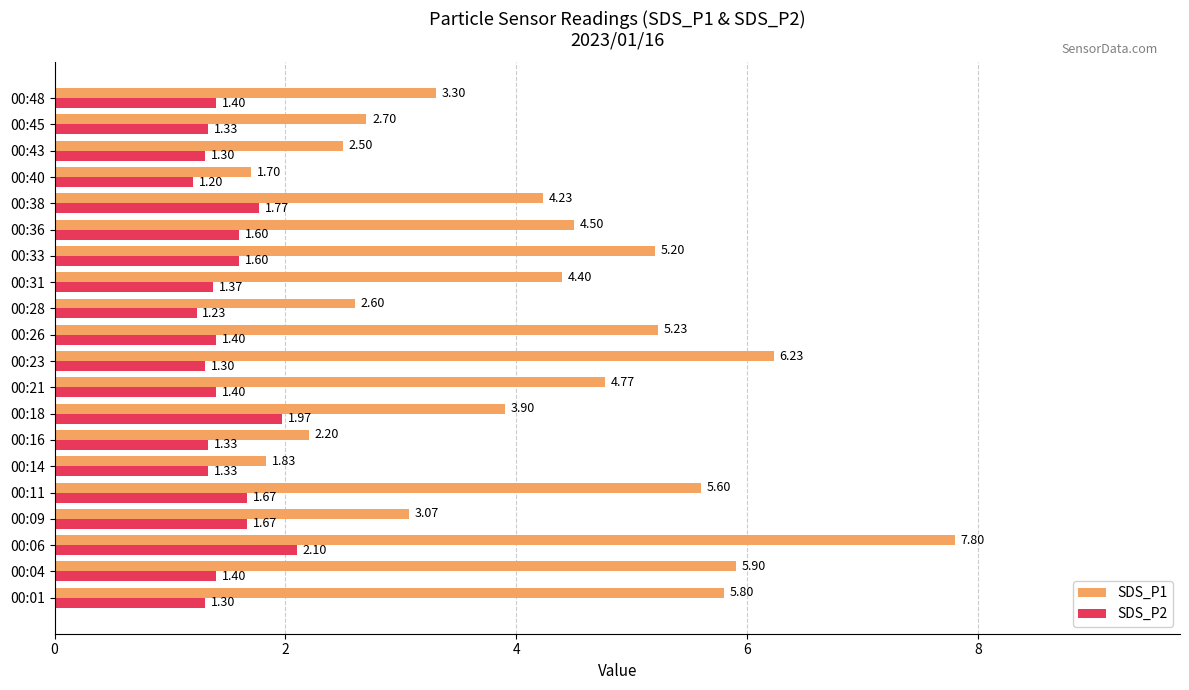

What is the average value of the SDS_P2 series?

1.5